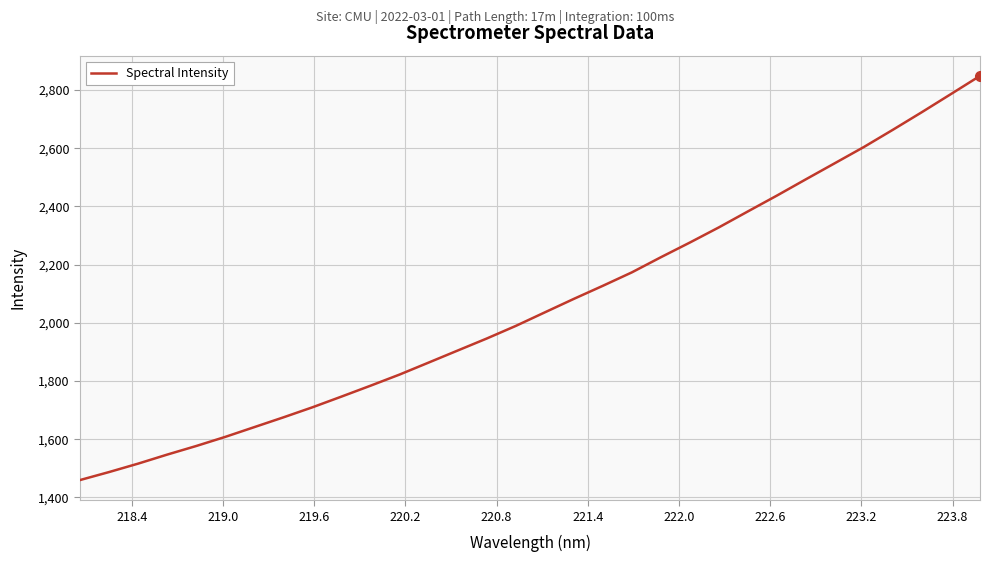

What is the maximum value shown in the chart?

2848.7